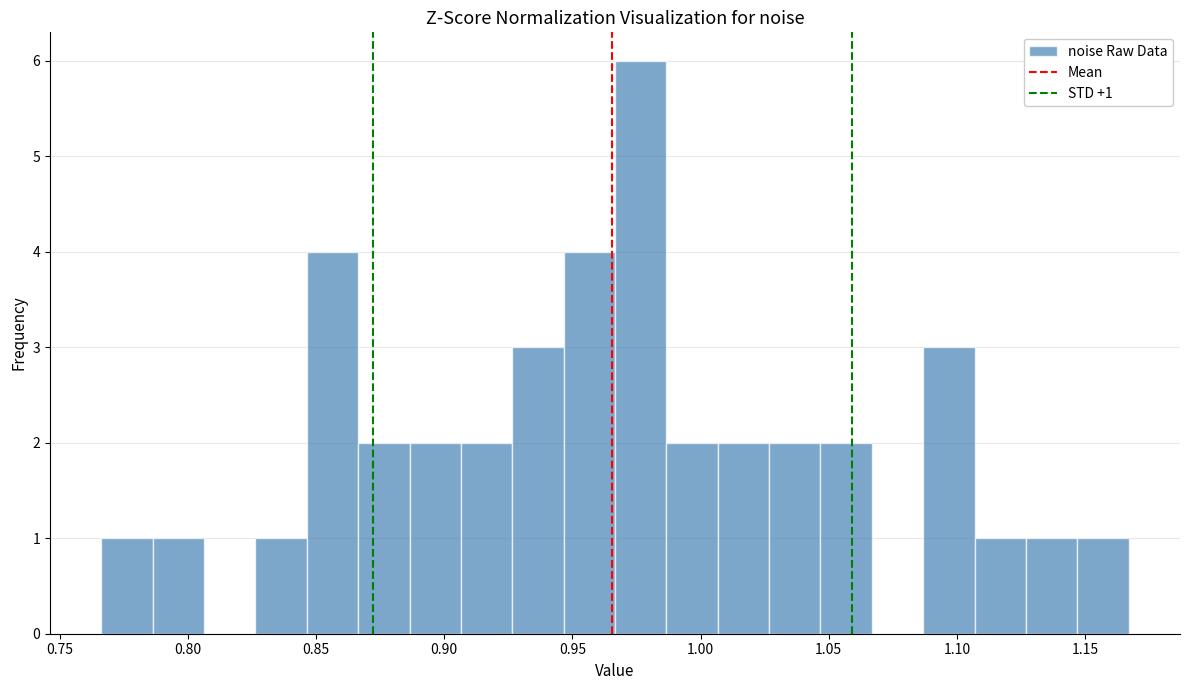

Which range on the x-axis has the tallest bar?

0.965 to 0.985